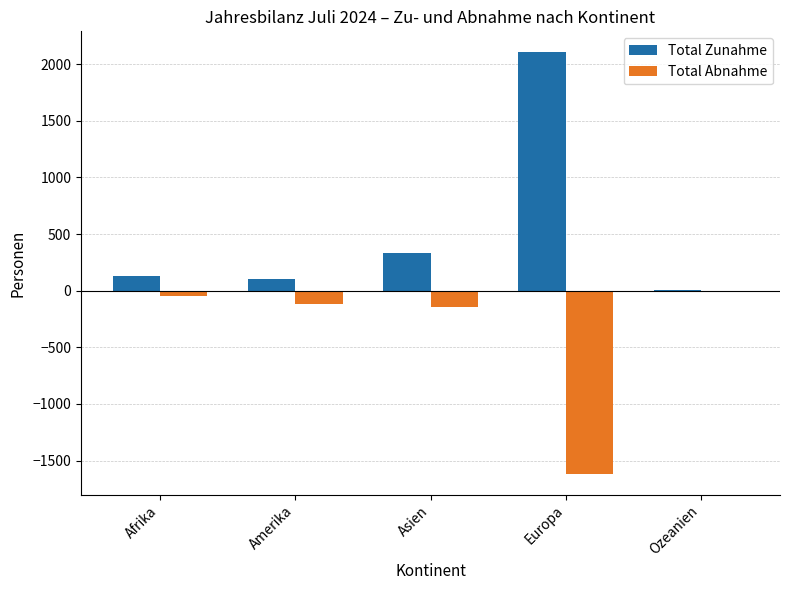

Which series has the largest range (max minus min)?

Total Zunahme